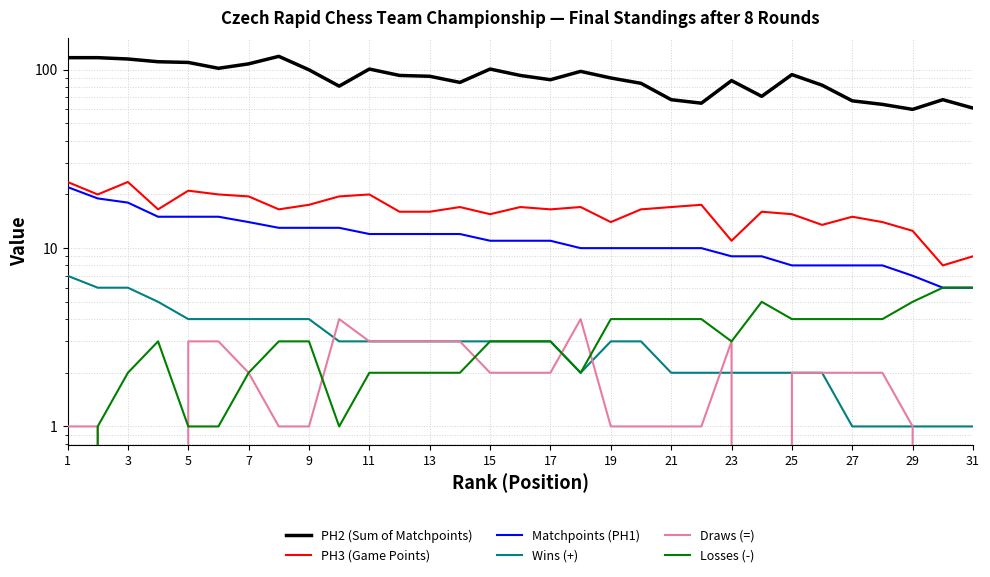

What are all the series names shown in the legend?

PH2 (Sum of Matchpoints), PH3 (Game Points), Matchpoints (PH1), Wins (+), Draws (=), Losses (-)